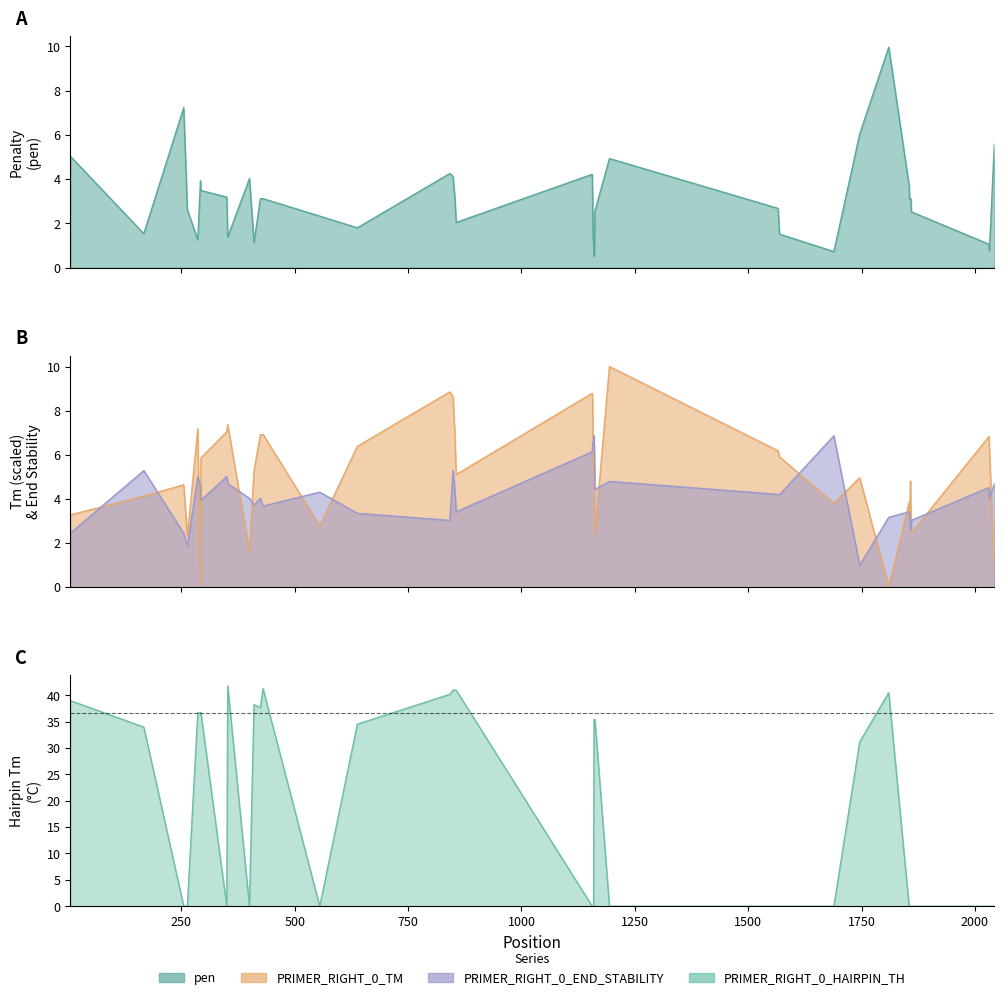

How many values in the PRIMER_RIGHT_0_END_STABILITY series exceed 4?

23